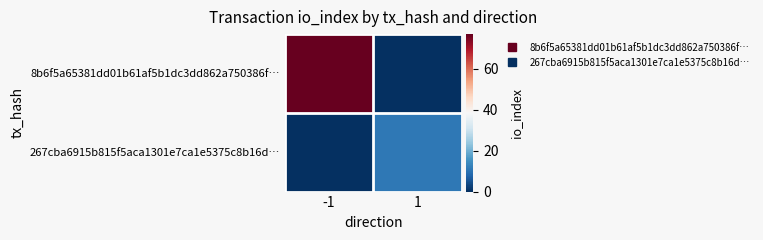

Reading left to right, list all the values displayed in this chart.

8b6f5a65381dd01b61af5b1dc3dd862a750386f…: -1=77	1=0
267cba6915b815f5aca1301e7ca1e5375c8b16d…: -1=0	1=11